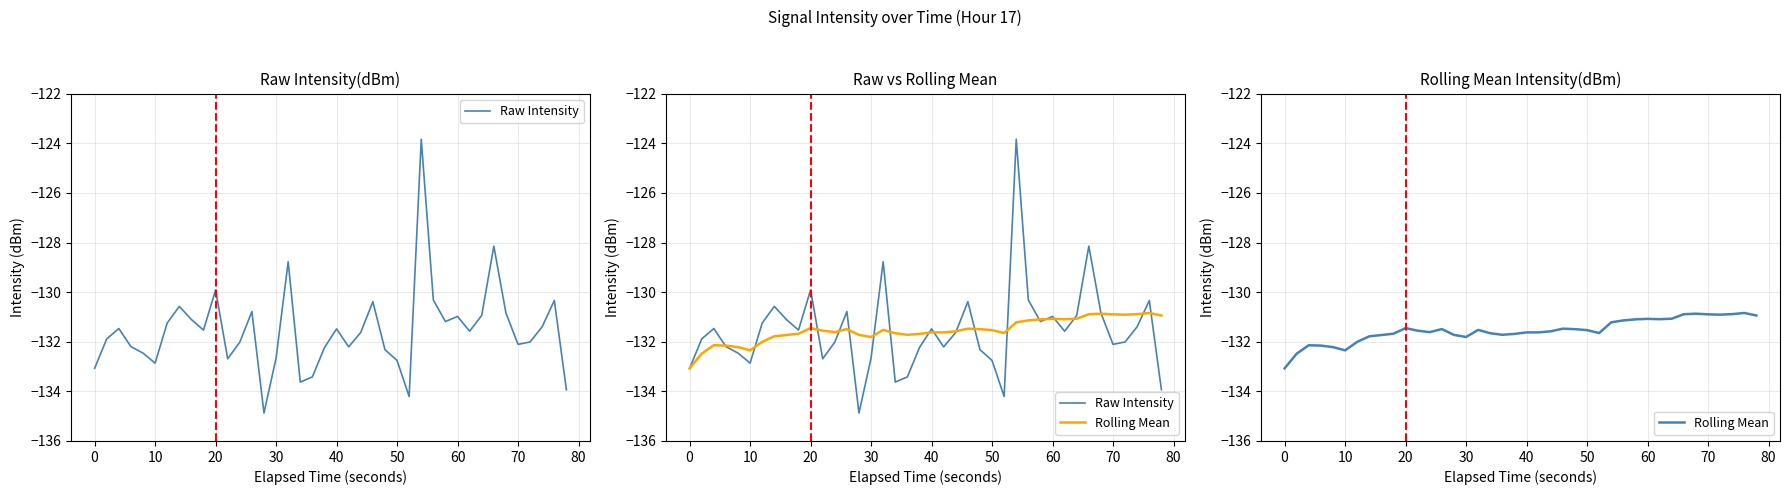

How many data points in Rolling Mean are less than -131?

33